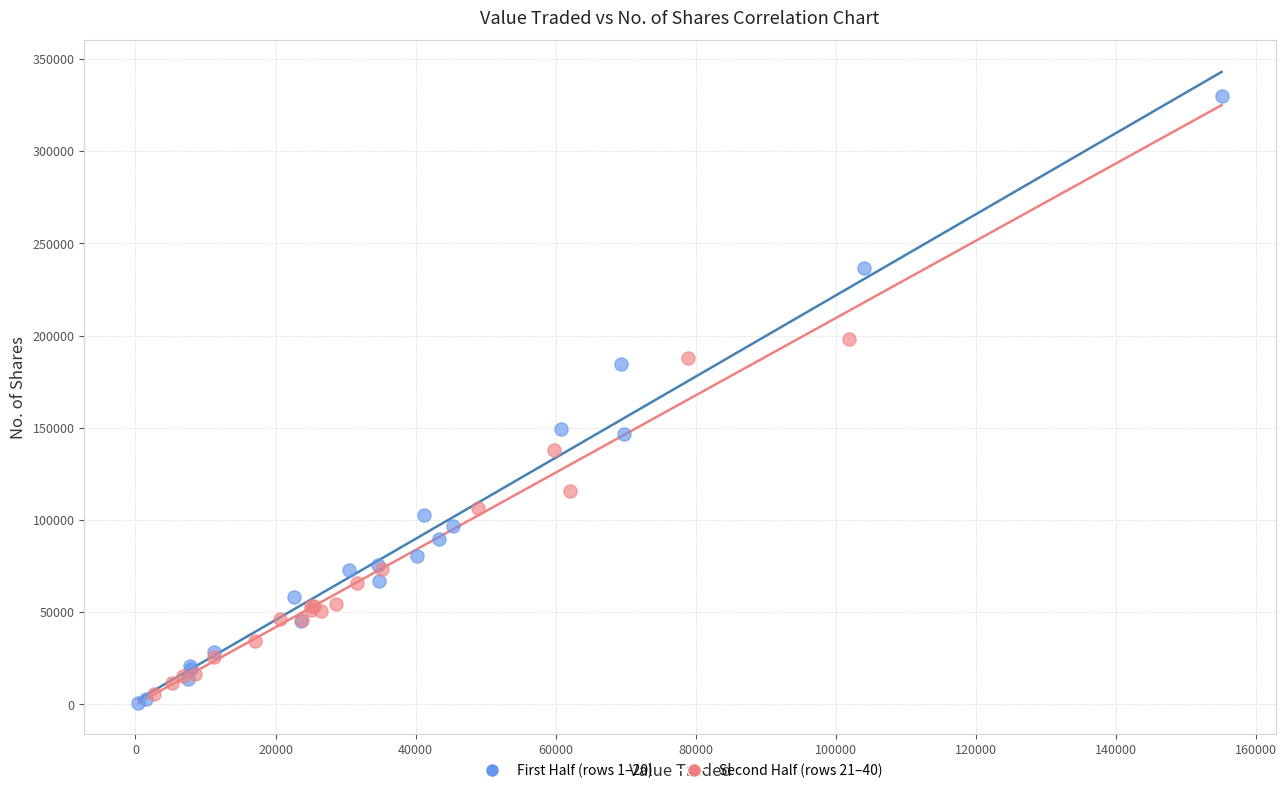

Which series has the widest spread of Y values?

First Half (rows 1–20)